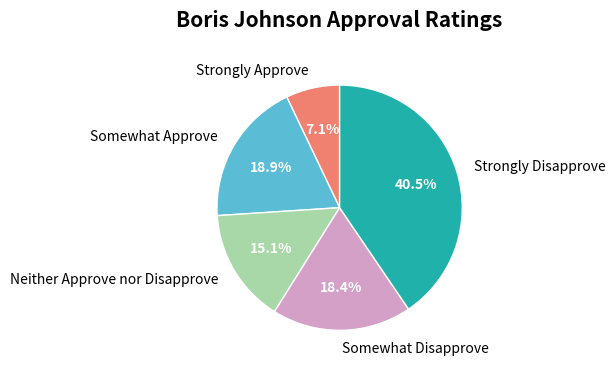

Rank the categories by value from lowest to highest.

Strongly Approve, Neither Approve nor Disapprove, Somewhat Disapprove, Somewhat Approve, Strongly Disapprove